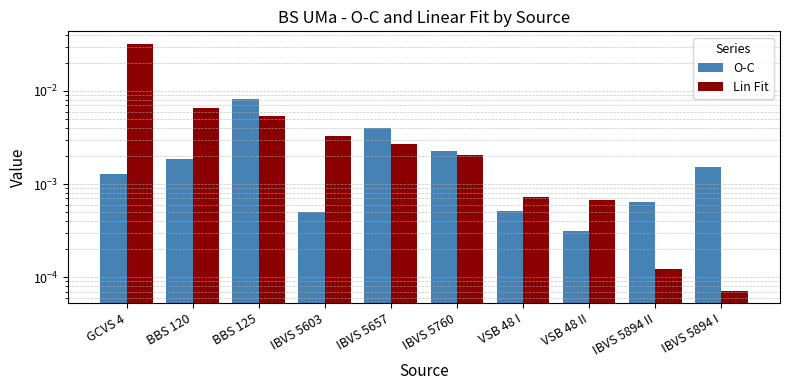

True or false: Lin Fit has a value of 0.0 at IBVS 5657.

True